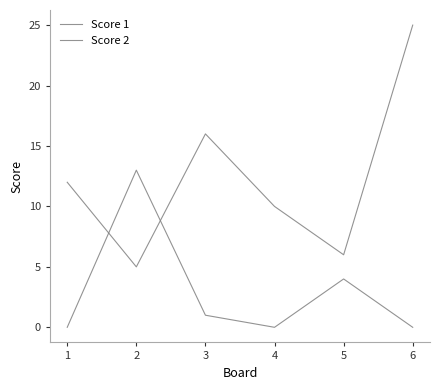

What is the total value across all series at 4?

10